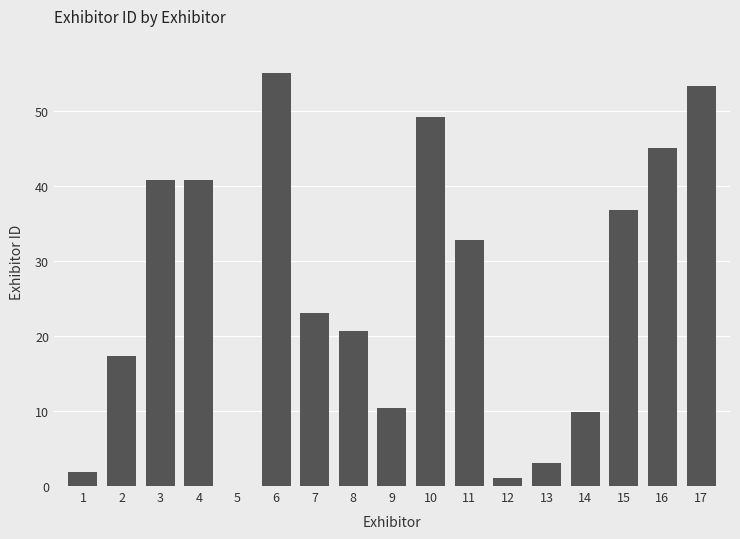

Is it true that the value at 10 is 78.0?

False